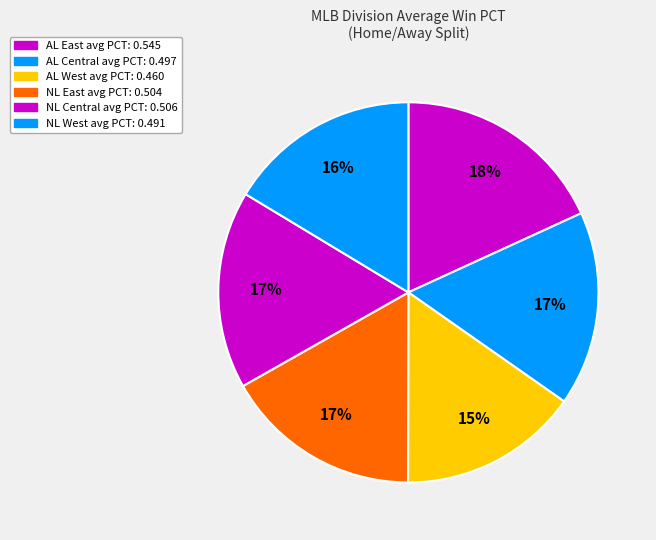

What is the smallest slice in the pie chart?

AL West